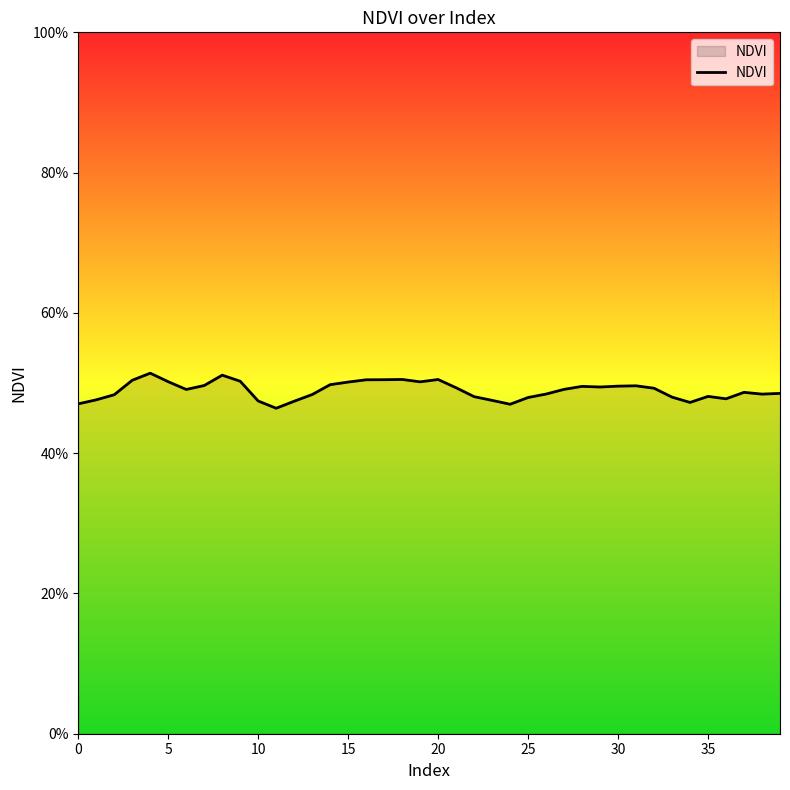

What is the label of the 10th point from the right?

30